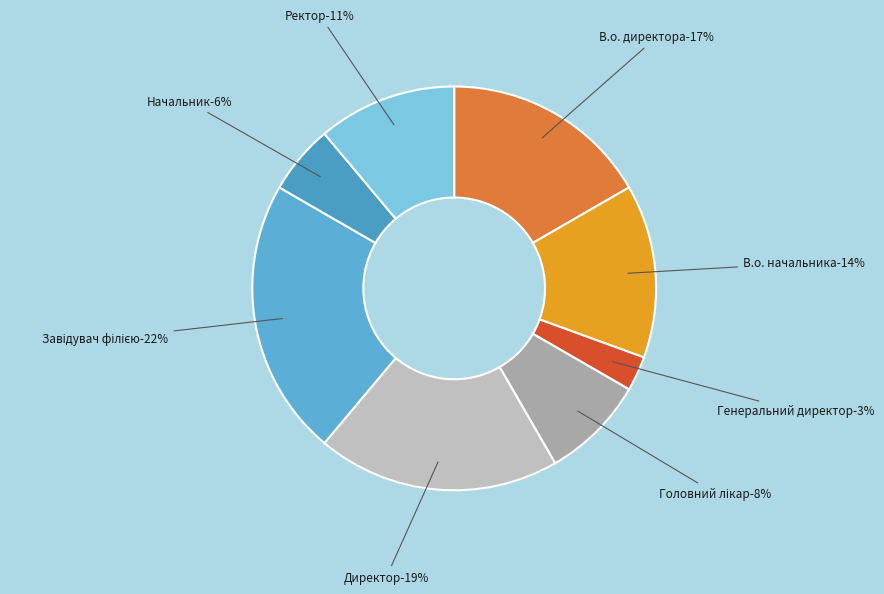

Is the sum of Ректор and Директор greater than half?

No